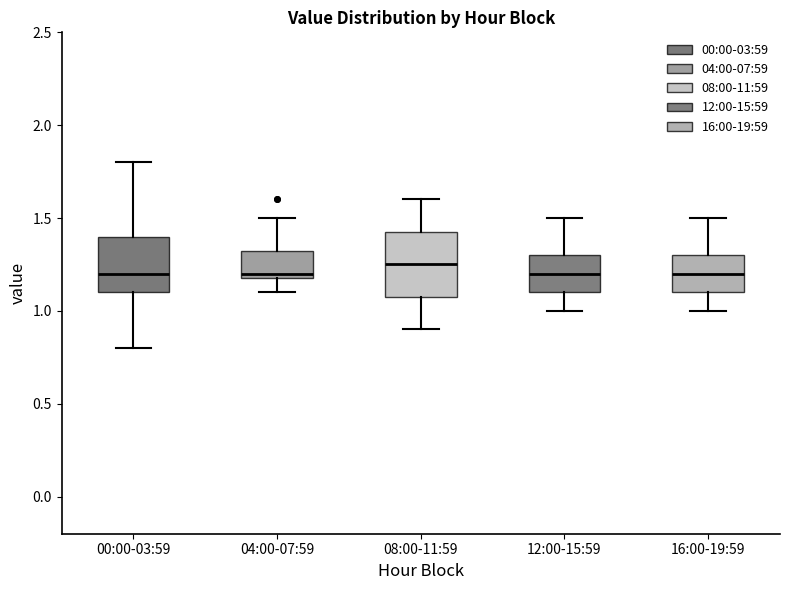

Reading left to right, read every box against the y-axis: the position of its median line, the range the box covers, and the ends of its whiskers. The values are not printed on the chart, so give them approximately, as read against the axis.

00:00-03:59: median 1.20, box 1.10 to 1.40, whiskers 0.80 to 1.80
04:00-07:59: median 1.20 (just above the box's lower edge), box 1.20 to 1.35, whiskers 1.10 to 1.50
08:00-11:59: median 1.25, box 1.10 to 1.45, whiskers 0.90 to 1.60
12:00-15:59: median 1.20, box 1.10 to 1.30, whiskers 1.00 to 1.50
16:00-19:59: median 1.20, box 1.10 to 1.30, whiskers 1.00 to 1.50